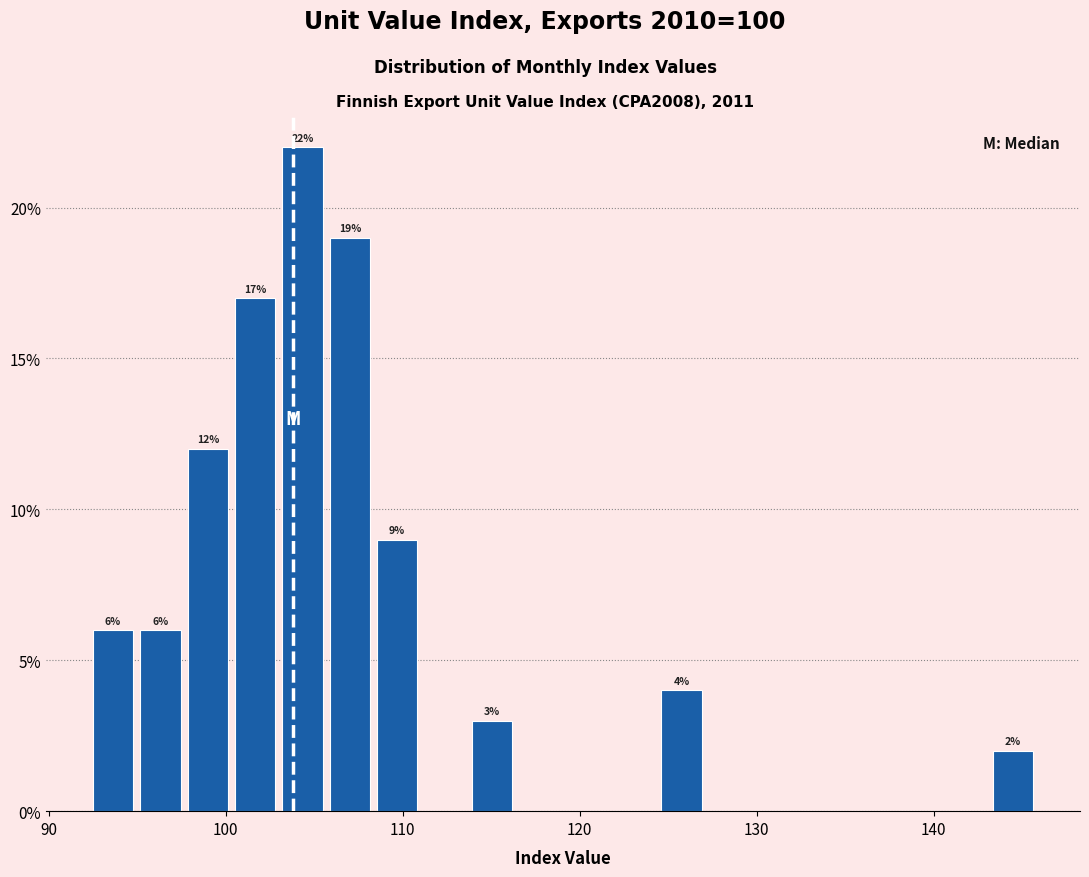

Around what value on the x-axis is the tallest bar? Give the approximate position of its centre, as read against the axis.

104